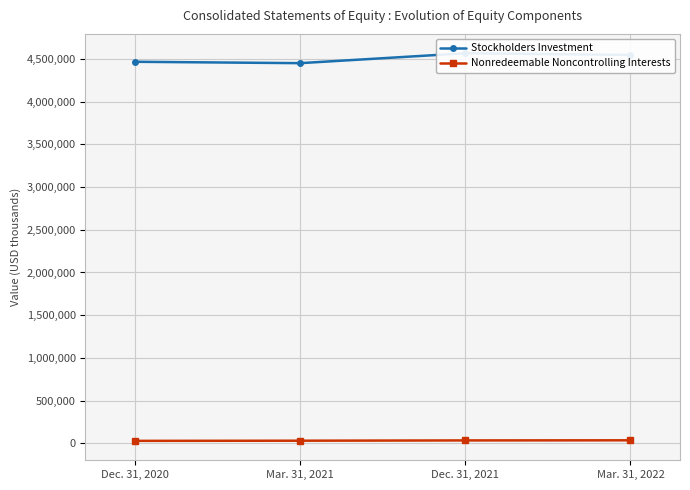

In Stockholders Investment, how many points are lower than both neighbors (excluding endpoints)?

1